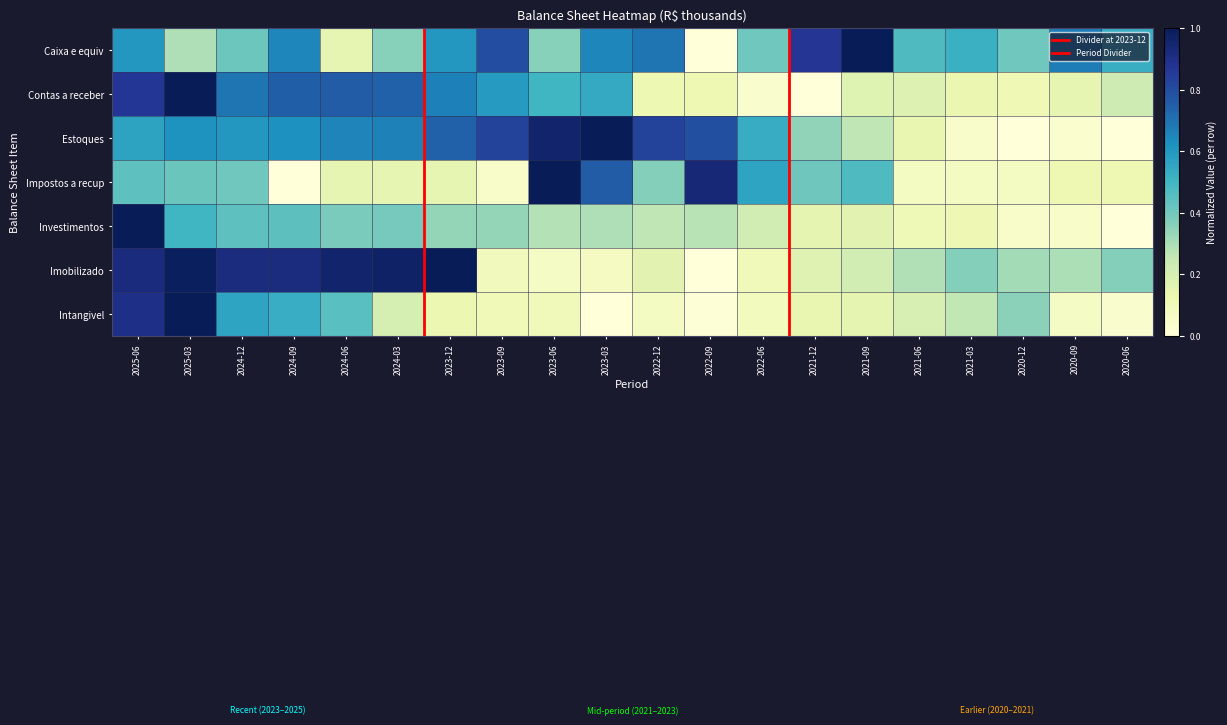

Rank the series at 2021-06 from highest to lowest value.

Caixa e equiv, Imobilizado, Intangivel, Contas a receber, Estoques, Investimentos, Impostos a recup